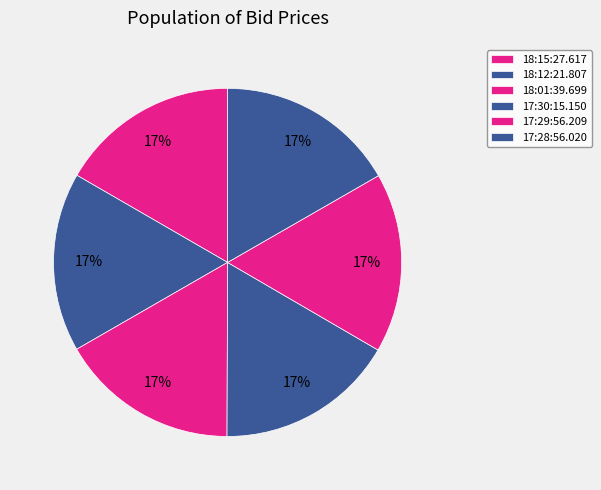

How many slices are in this pie chart?

6